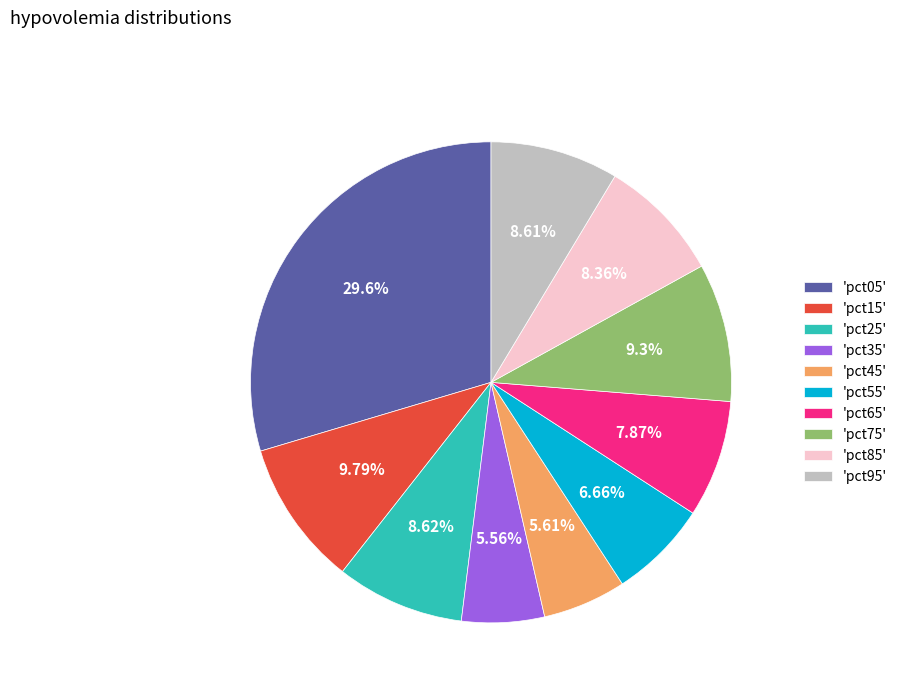

Combined, do 'pct95' and 'pct85' account for over 50%?

No